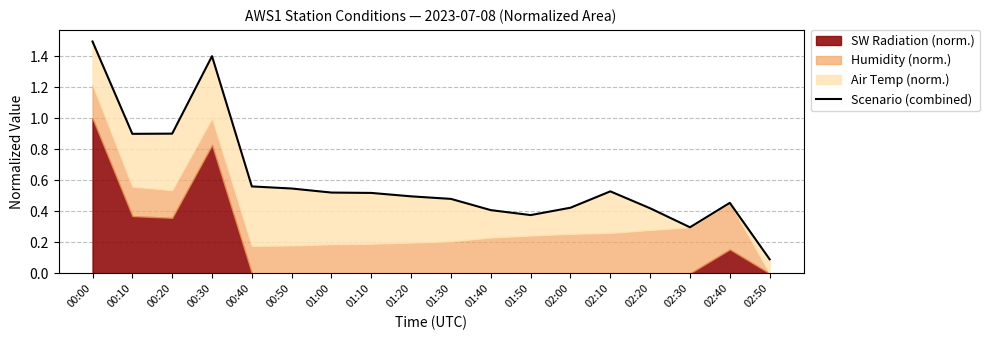

What is the greatest value displayed?

1.5